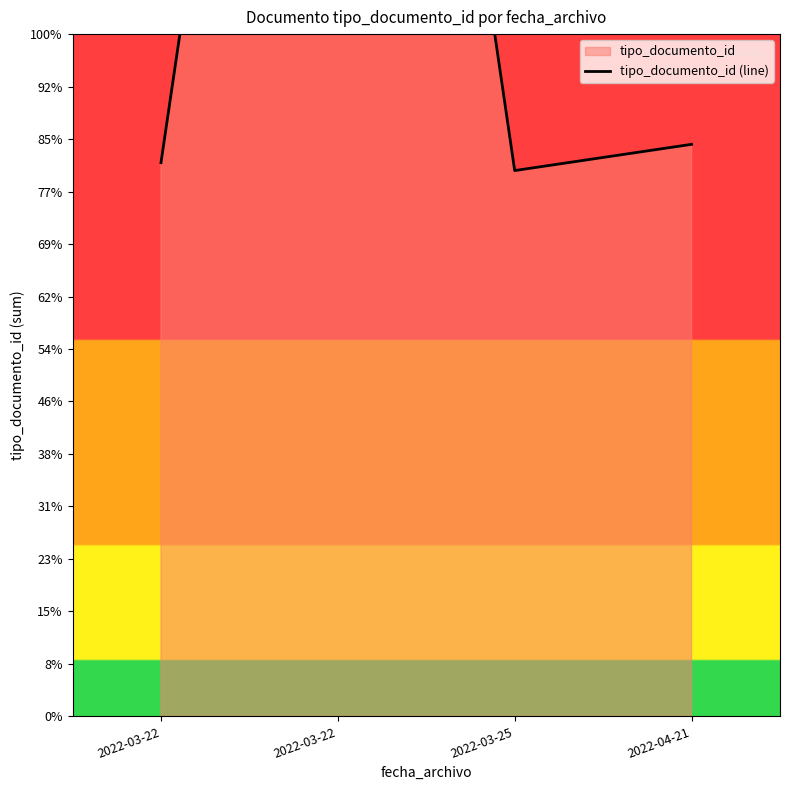

The value at 2022-03-25 is 208. True or false?

True